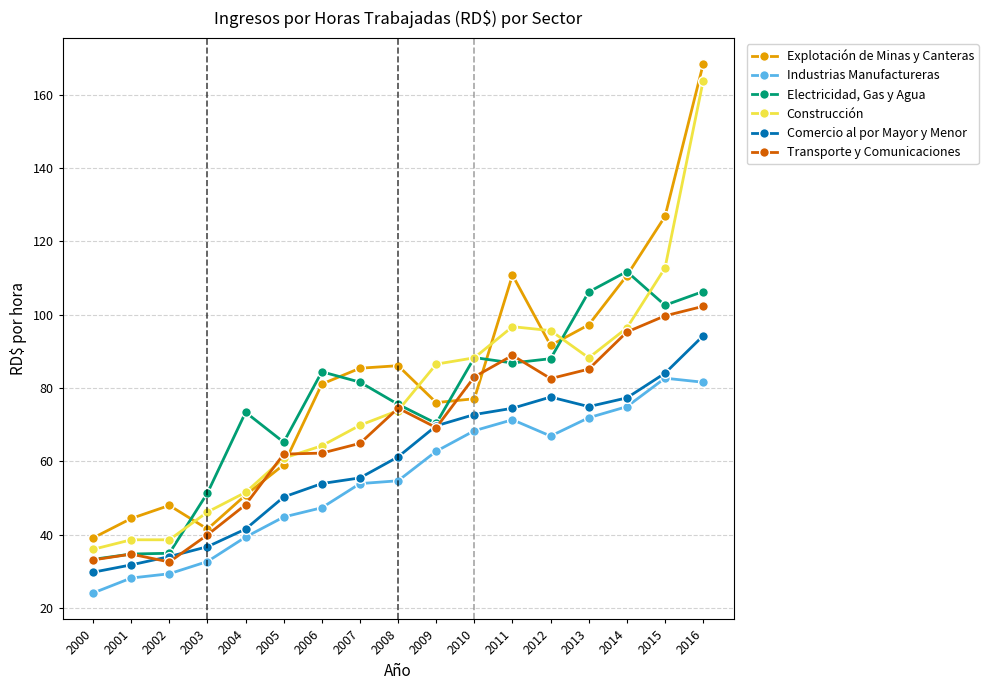

Is the value of Comercio al por Mayor y Menor at 2016 greater than the value of Construcción at 2003?

Yes